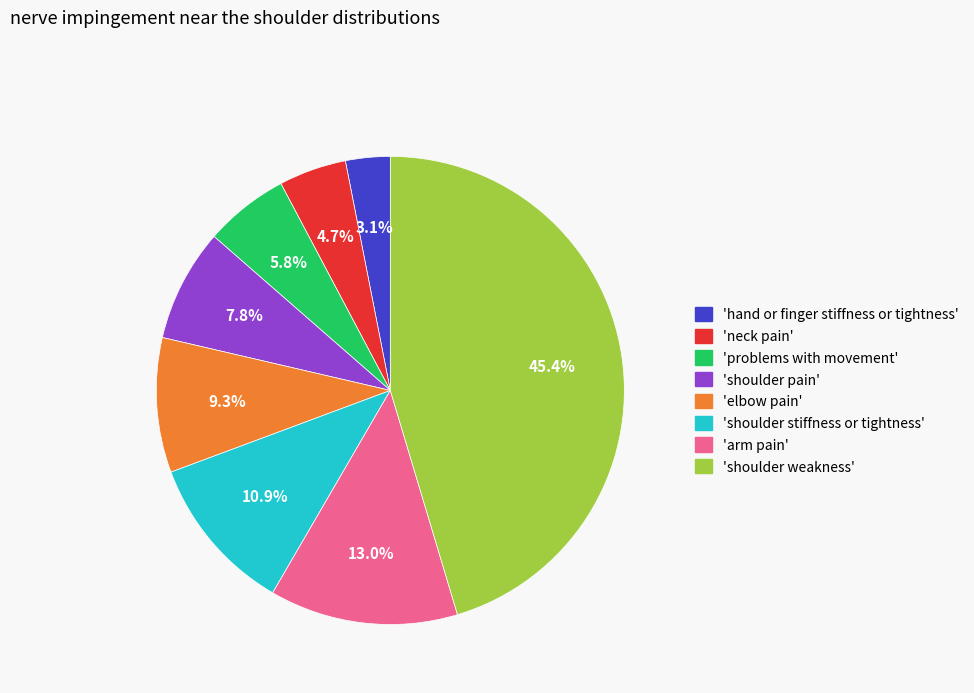

Is there a majority slice in this chart?

No